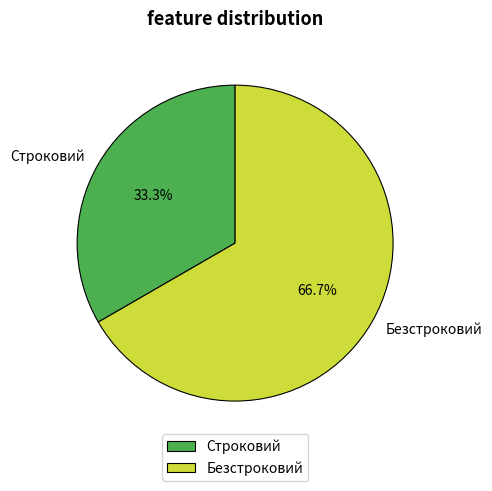

Which slice is the largest?

Безстроковий